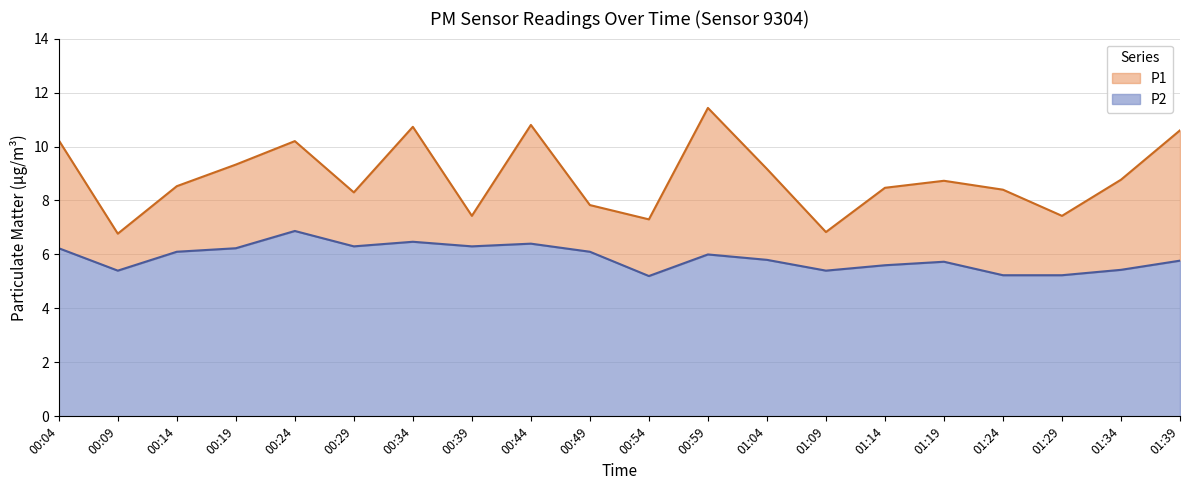

What is the sum of the P1 values at 00:49 and 00:14?

16.4